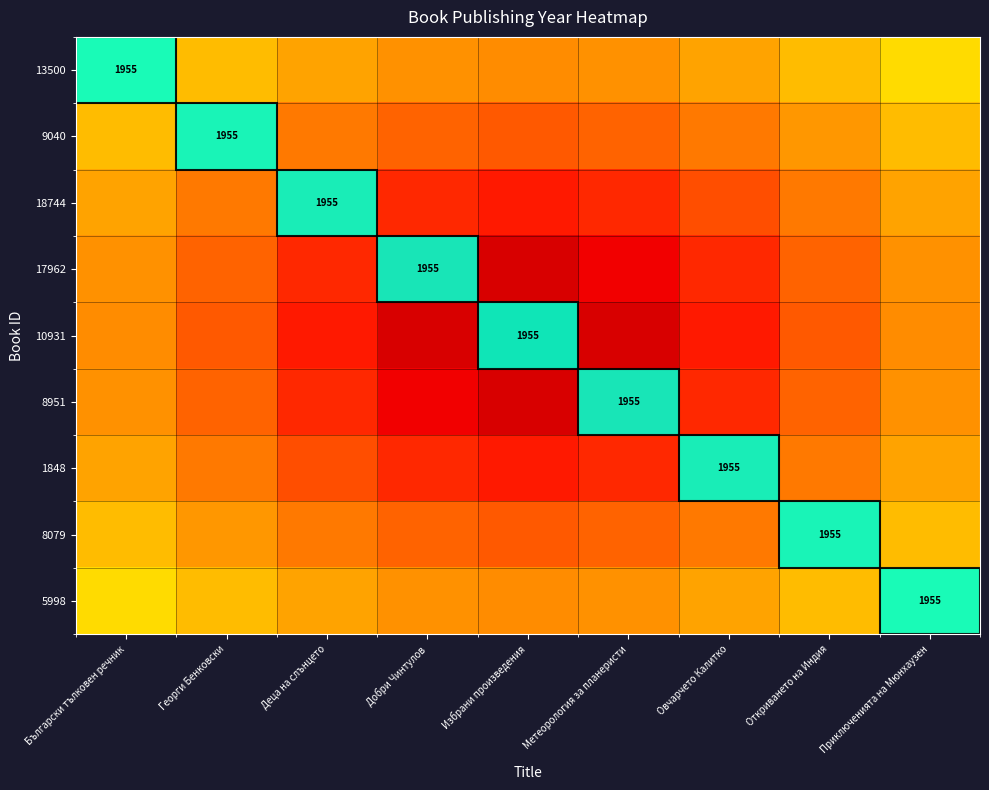

Which series has the largest range (max minus min)?

10931